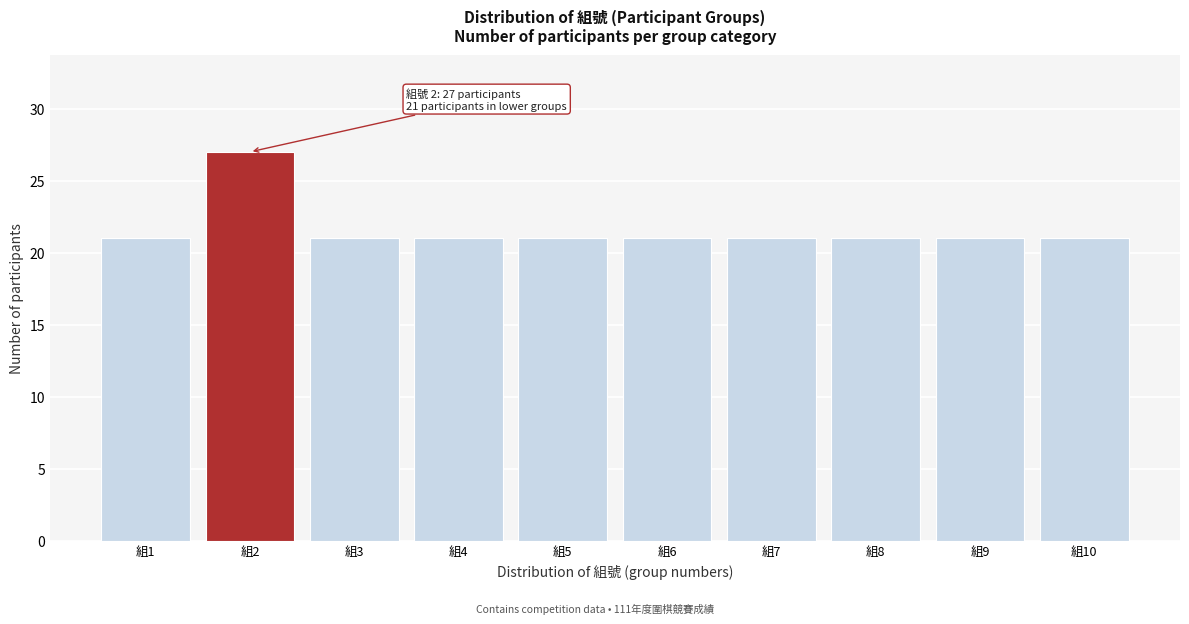

Reading right to left, transcribe all the data shown in this chart.

21	21	21	21	21	21	21	21	27	21